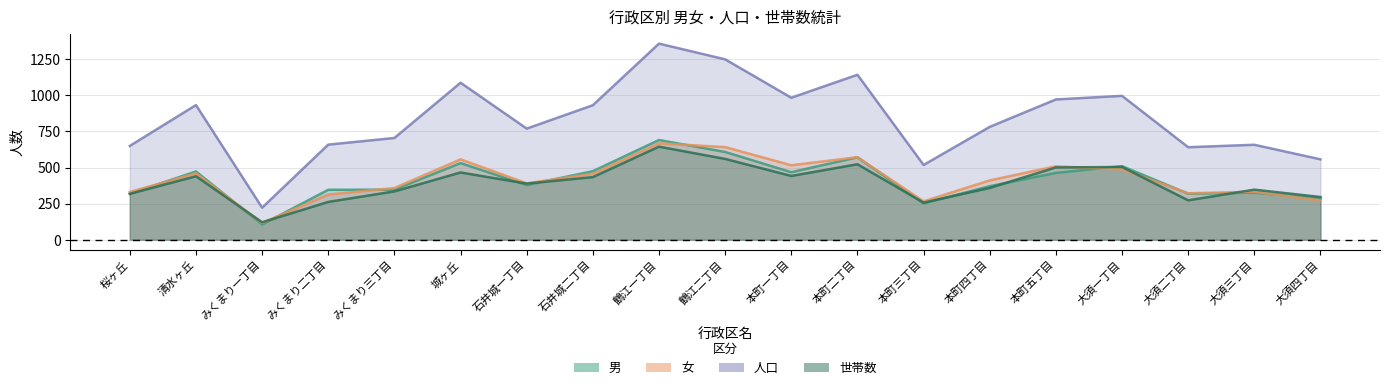

Which category has the lowest value across all series?

みくまり一丁目